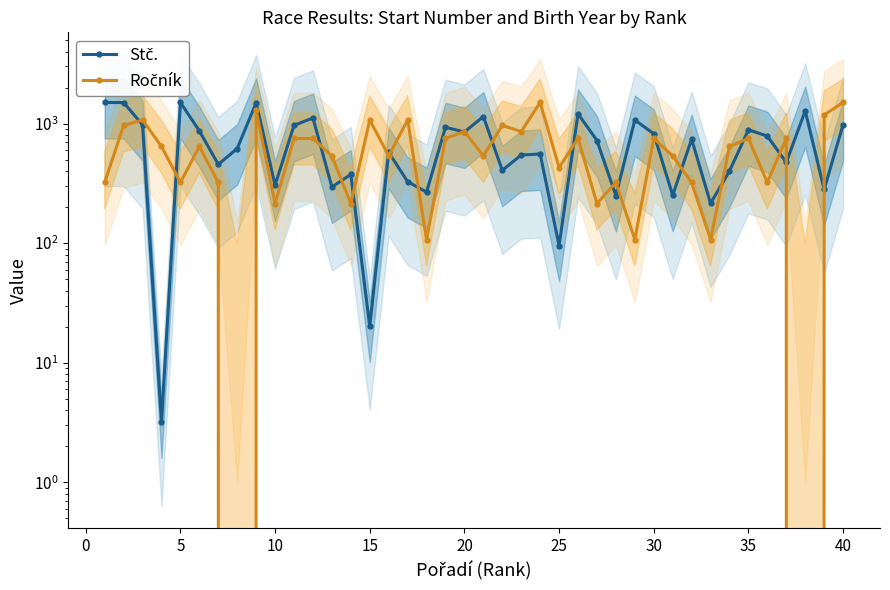

What value does the Ročník series have at 15?

535.7